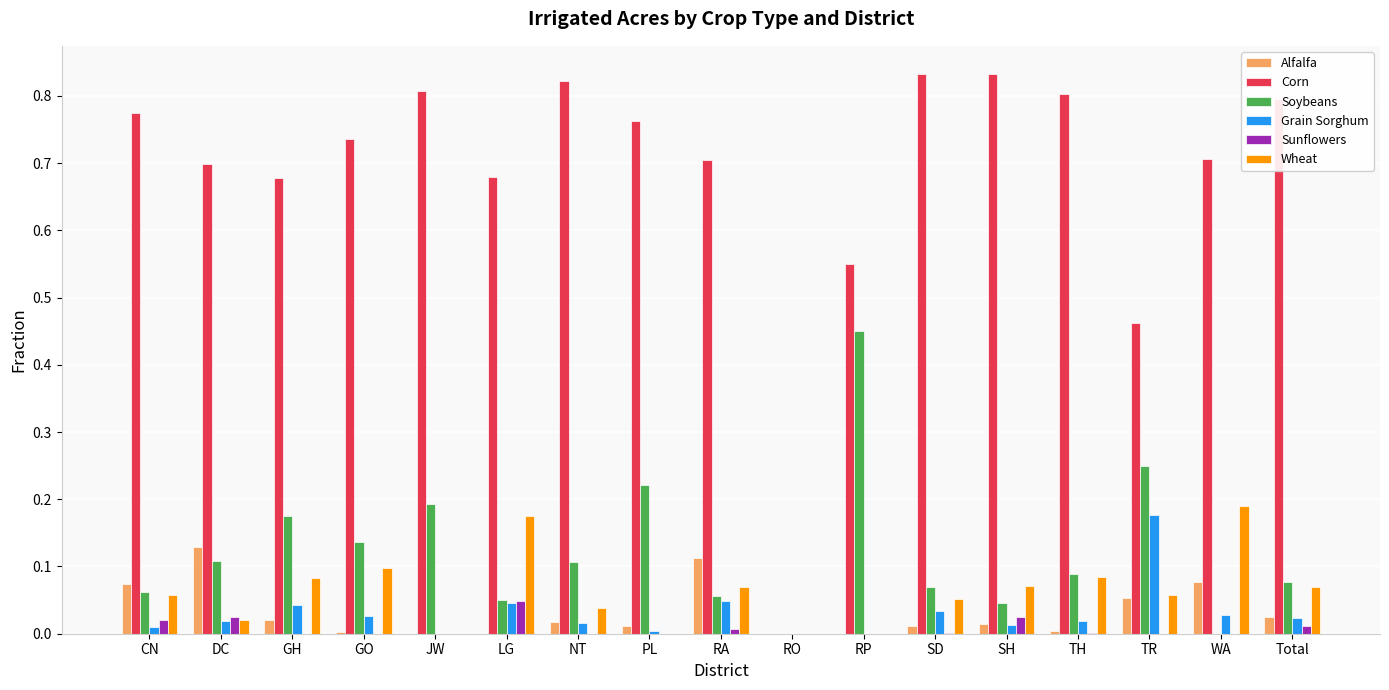

What is the total value across all series at DC?

1.0